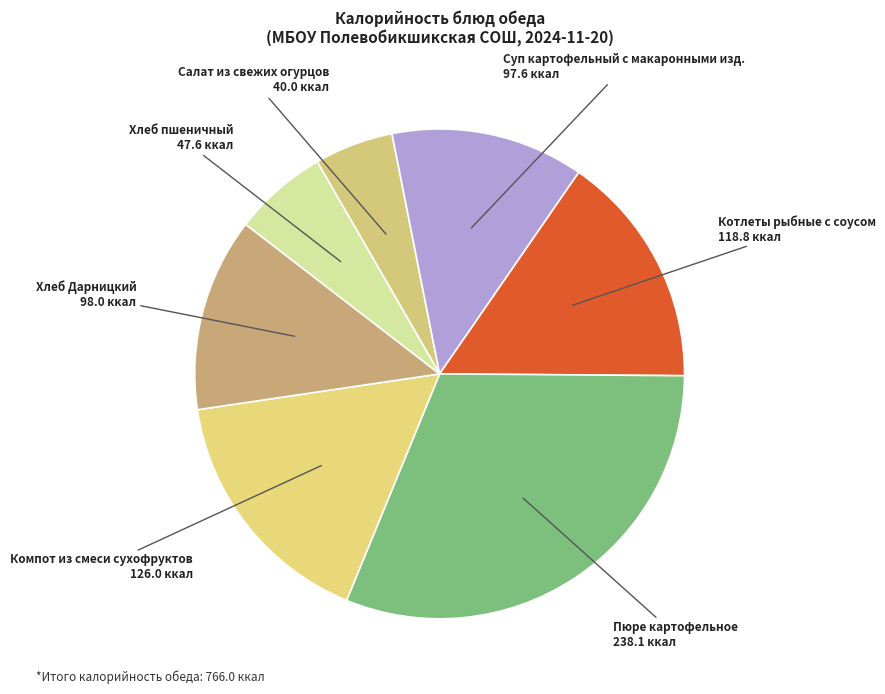

How many slices are in this pie chart?

7